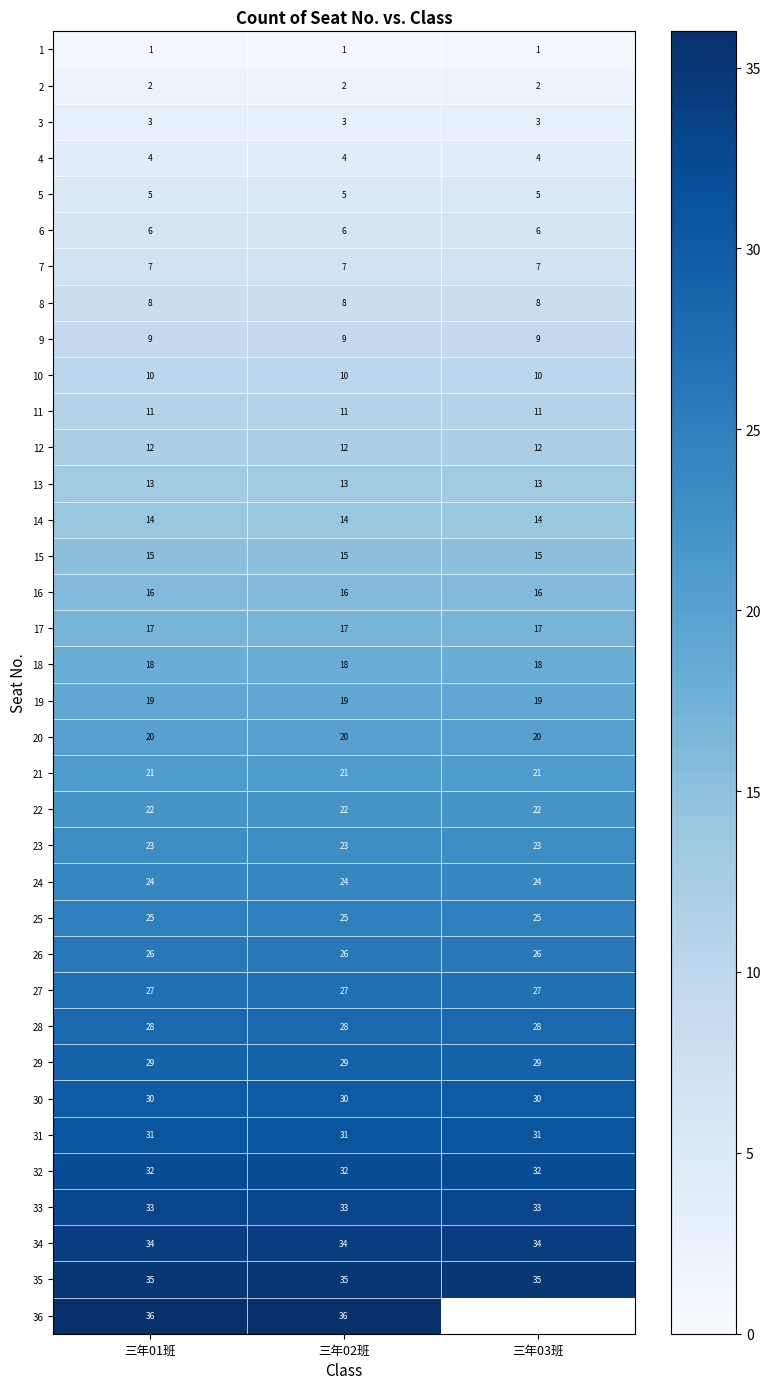

At 三年02班, list the series in order from largest to smallest.

36, 35, 34, 33, 32, 31, 30, 29, 28, 27, 26, 25, 24, 23, 22, 21, 20, 19, 18, 17, 16, 15, 14, 13, 12, 11, 10, 9, 8, 7, 6, 5, 4, 3, 2, 1